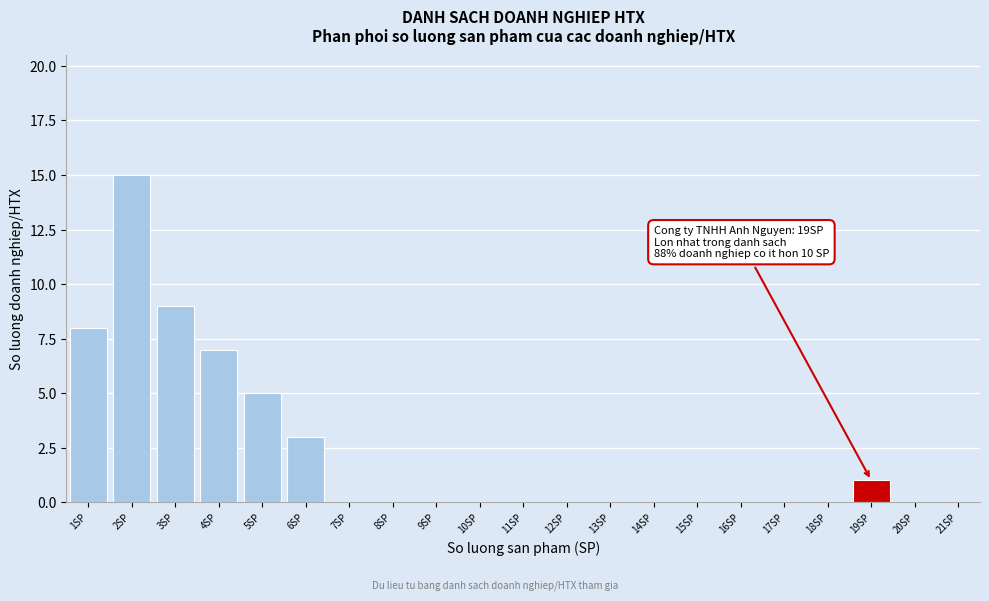

Which range on the x-axis has the tallest bar?

1.5 to 2.5